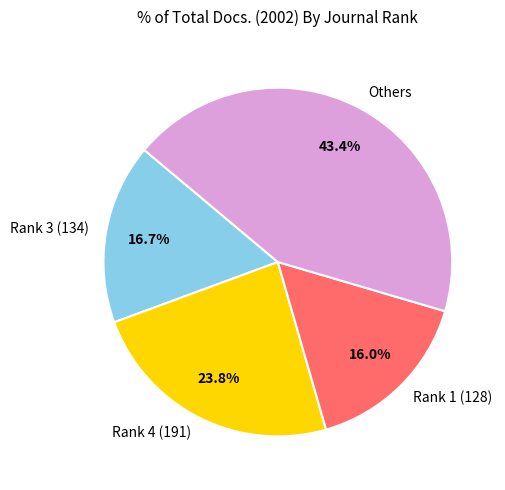

What is the largest slice in the pie chart?

Others